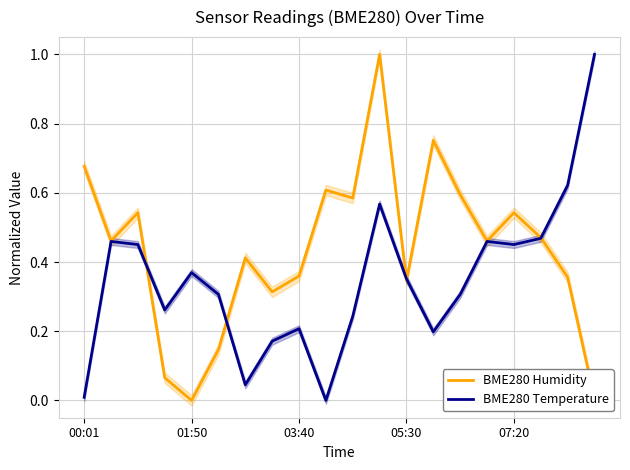

What is the sum of all BME280 Temperature values?

6.9